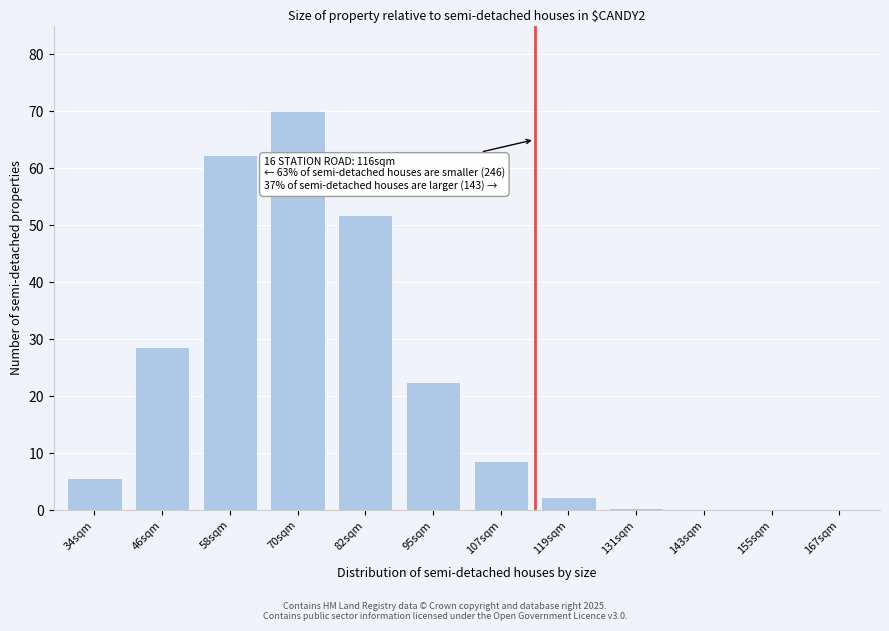

At which label is the value closest to 35?

46sqm